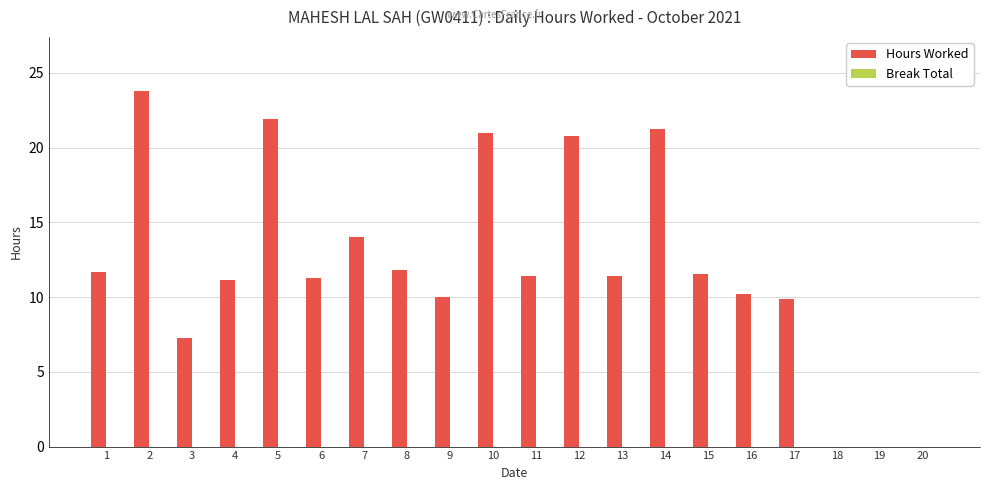

The chart shows a value of 13.8 at 16. True or false?

False